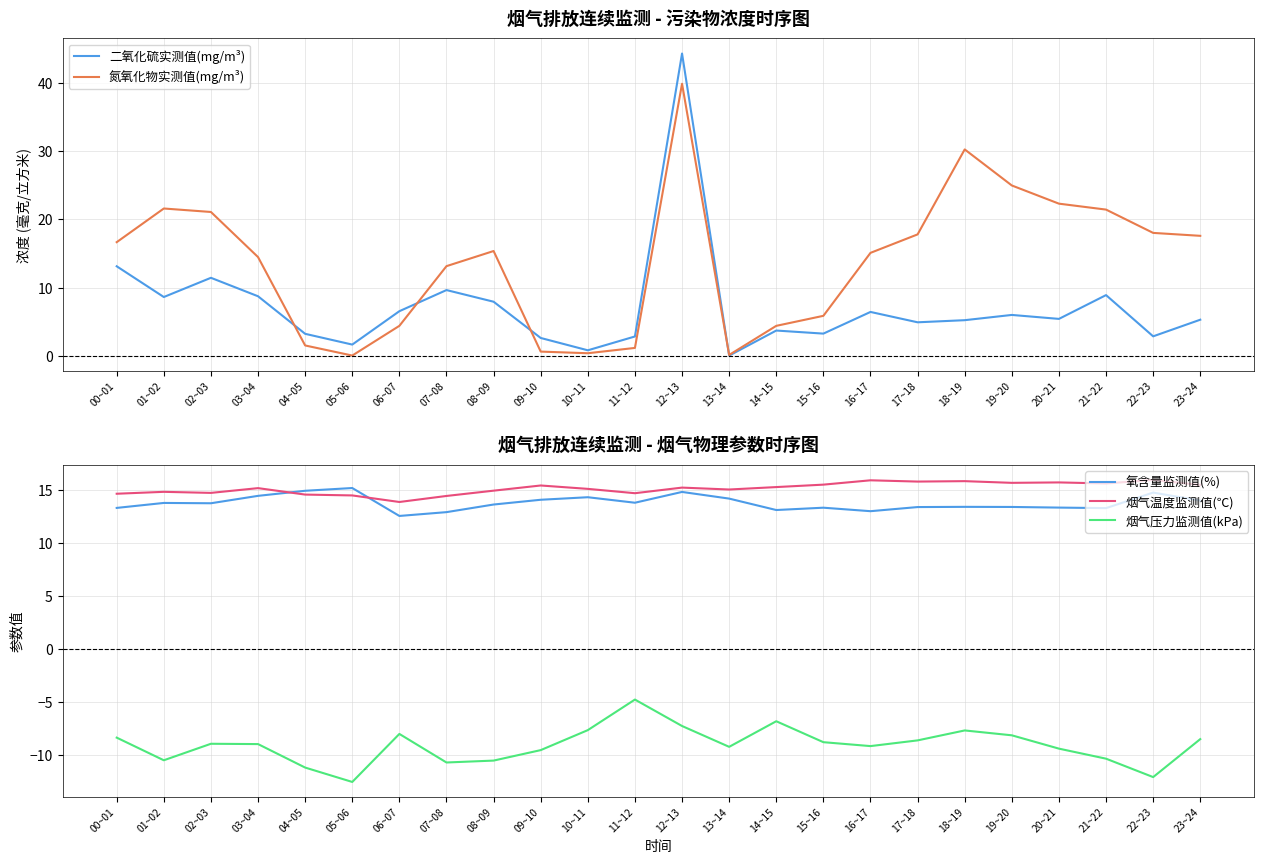

How many distinct data groups are displayed?

5